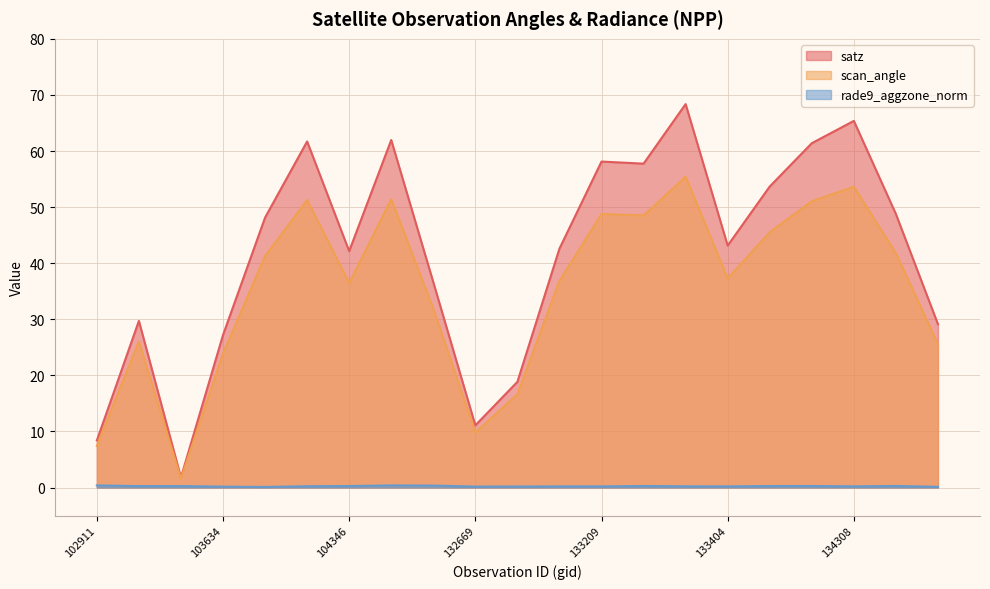

How many lines are shown in the chart?

3